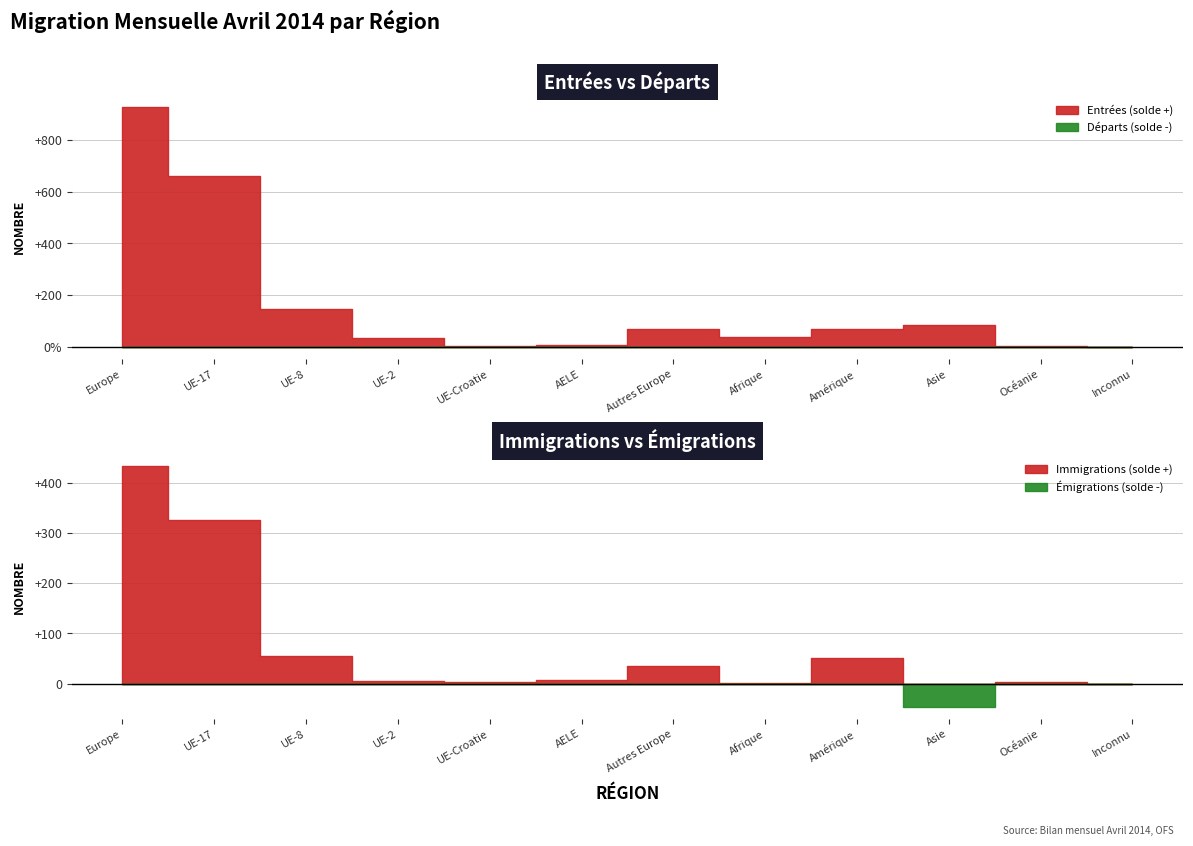

True or false: Réactivations and Total départs cross at least once.

False